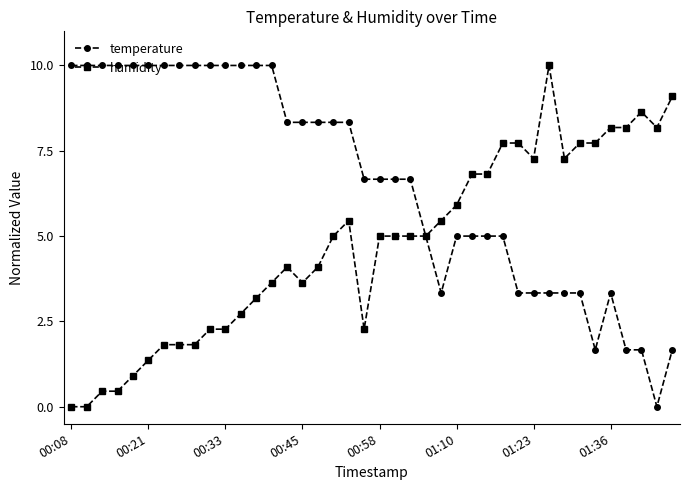

At how many categories does at least one series exceed 3?

40